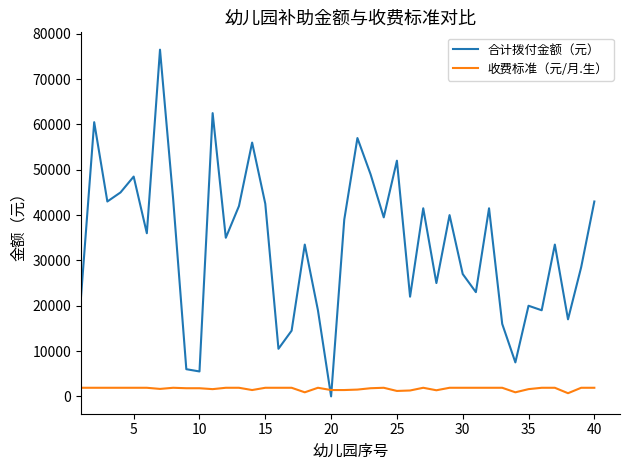

List the series in order of their overall mean, lowest first.

收费标准（元/月.生）, 合计拨付金额（元）